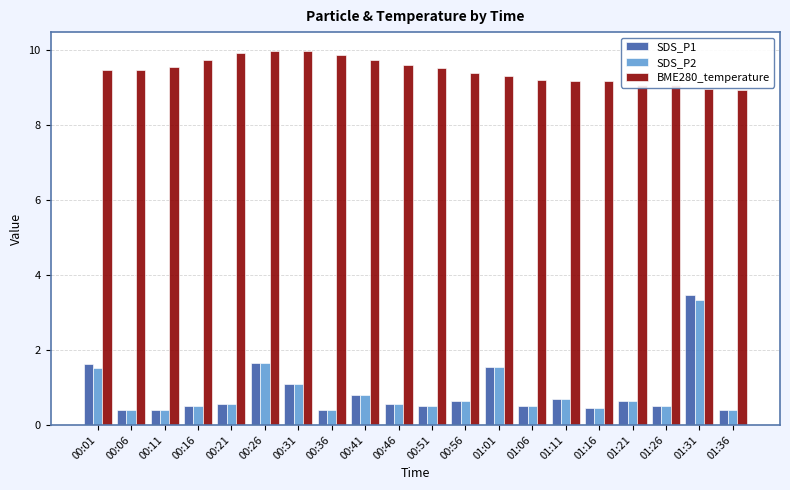

How many groups of bars are there?

20